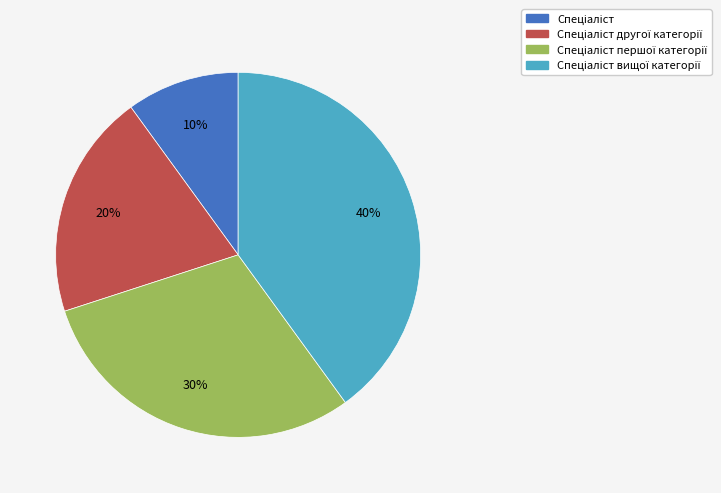

Is there a majority slice in this chart?

No